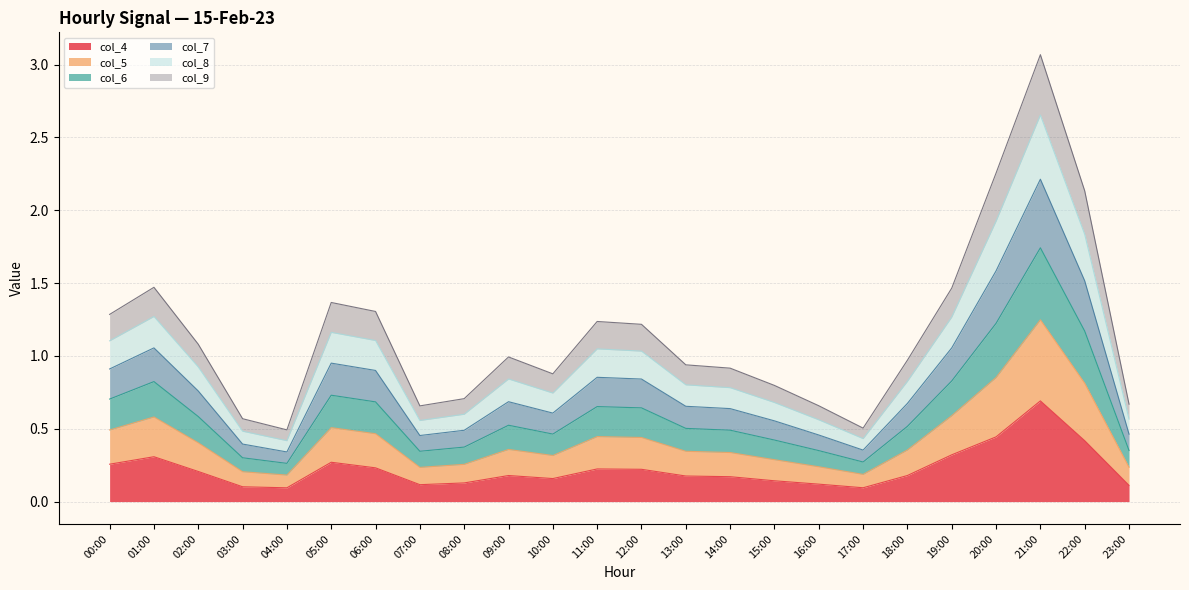

True or false: col_8 has a value of 0.5 at 03:00.

False